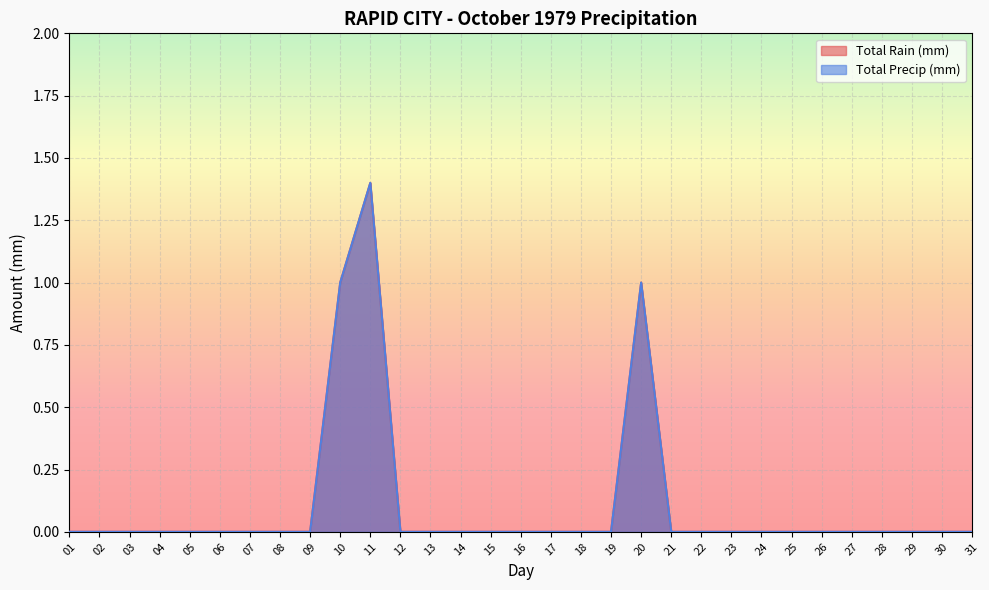

Reading left to right, list all the values displayed in this chart.

Total Rain (mm): 01=0.0	02=0.0	03=0.0	04=0.0	05=0.0	06=0.0	07=0.0	08=0.0	09=0.0	10=1.0	11=1.4	12=0.0	13=0.0	14=0.0	15=0.0	16=0.0	17=0.0	18=0.0	19=0.0	20=1.0	21=0.0	22=0.0	23=0.0	24=0.0	25=0.0	26=0.0	27=0.0	28=0.0	29=0.0	30=0.0	31=0.0
Total Precip (mm): 01=0.0	02=0.0	03=0.0	04=0.0	05=0.0	06=0.0	07=0.0	08=0.0	09=0.0	10=1.0	11=1.4	12=0.0	13=0.0	14=0.0	15=0.0	16=0.0	17=0.0	18=0.0	19=0.0	20=1.0	21=0.0	22=0.0	23=0.0	24=0.0	25=0.0	26=0.0	27=0.0	28=0.0	29=0.0	30=0.0	31=0.0